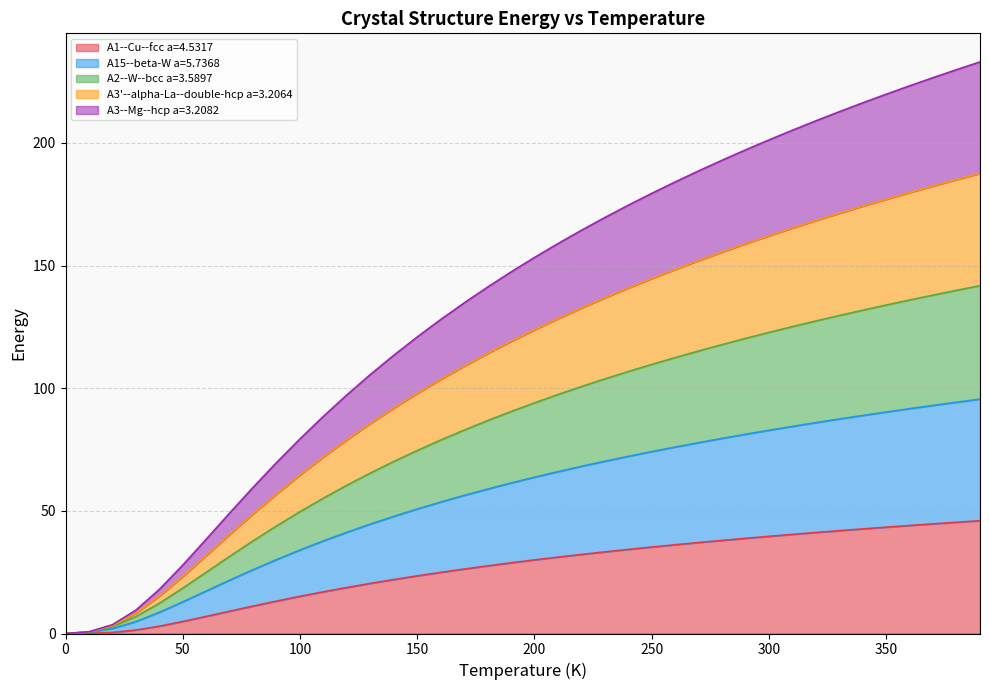

At which label does A15--beta-W a=5.7368 first exceed 63?

200.0